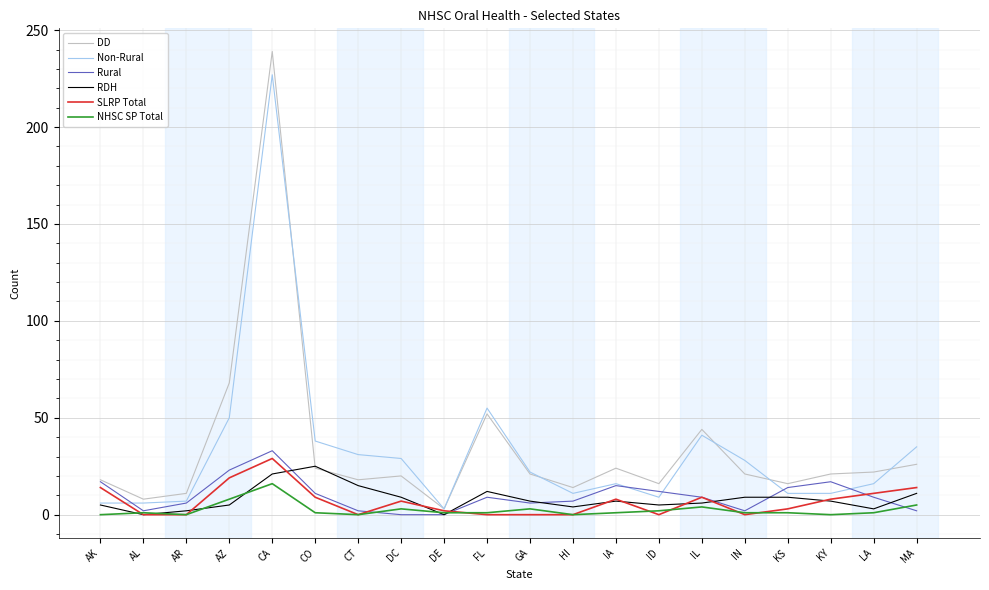

True or false: DD has a value of 11 at AR.

True